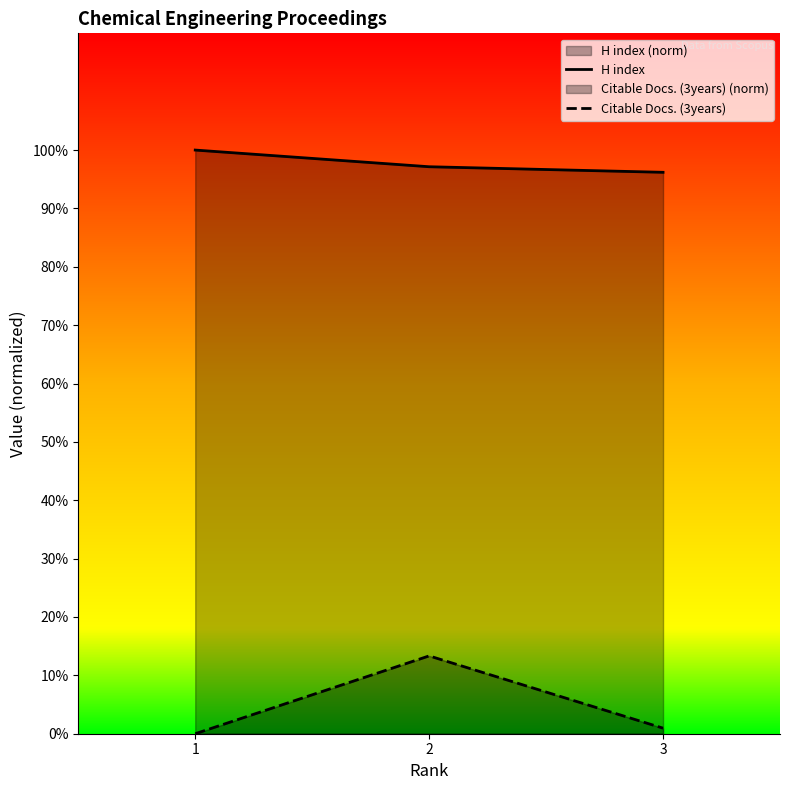

What is the difference between the second highest and minimum values in the H index series?

1.0